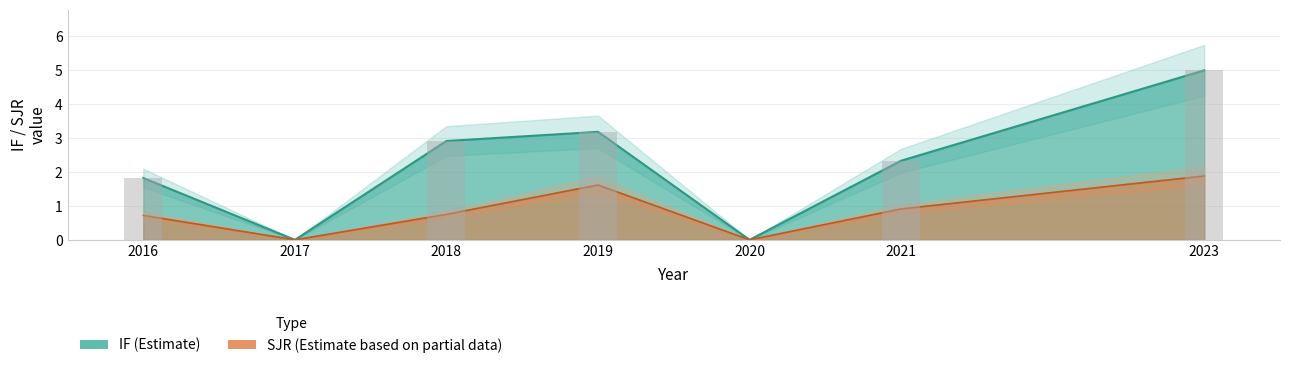

What is the difference between the highest and lowest values at 2023?

3.1